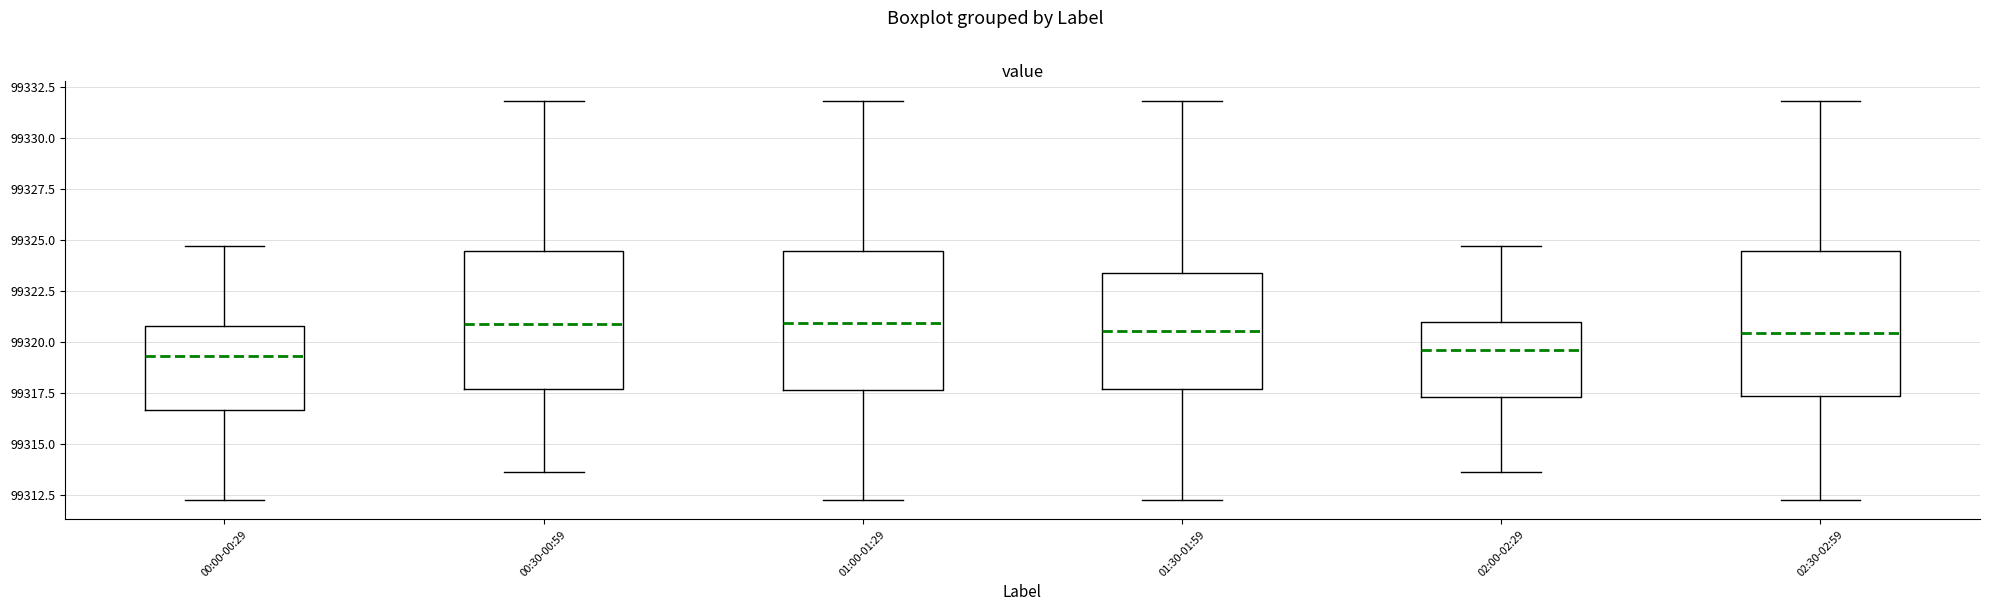

Reading left to right, read every box against the y-axis: the position of its median line, the range the box covers, and the ends of its whiskers. The values are not printed on the chart, so give them approximately, as read against the axis.

00:00-00:29: median 99319.5, box 99316.5 to 99321.0, whiskers 99312.5 to 99324.5
00:30-00:59: median 99321.0, box 99317.5 to 99324.5, whiskers 99313.5 to 99332.0
01:00-01:29: median 99321.0, box 99317.5 to 99324.5, whiskers 99312.5 to 99332.0
01:30-01:59: median 99320.5, box 99317.5 to 99323.5, whiskers 99312.5 to 99332.0
02:00-02:29: median 99319.5, box 99317.5 to 99321.0, whiskers 99313.5 to 99324.5
02:30-02:59: median 99320.5, box 99317.5 to 99324.5, whiskers 99312.5 to 99332.0